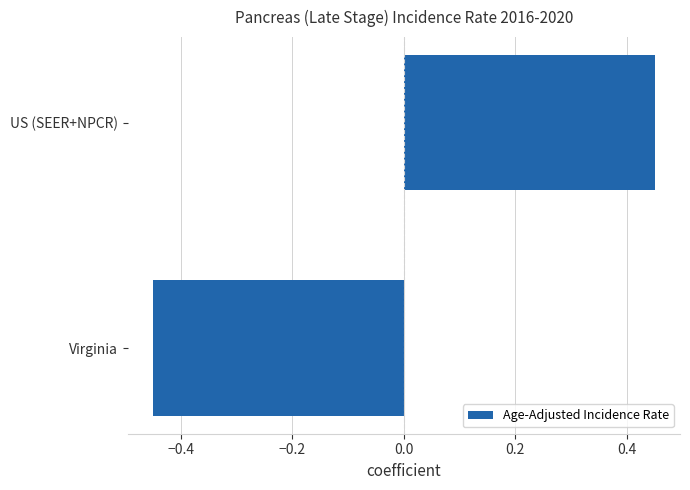

Rank the categories by value from lowest to highest.

Virginia, US (SEER+NPCR)